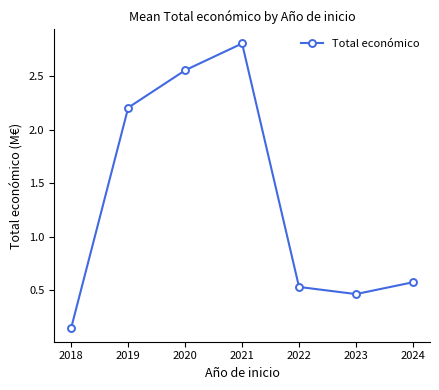

True or false: the data shows 0.2 at 2024.

False